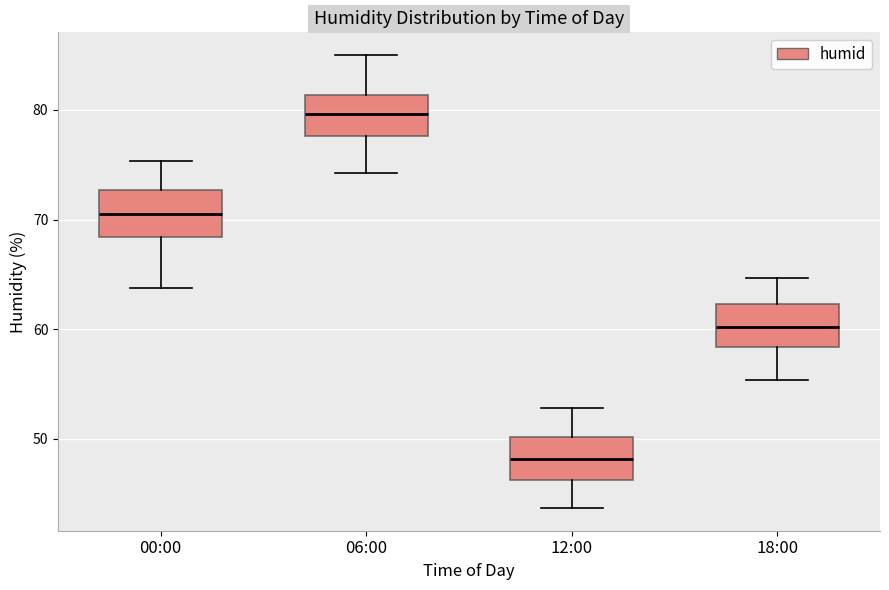

Which box has the lowest median line?

12:00